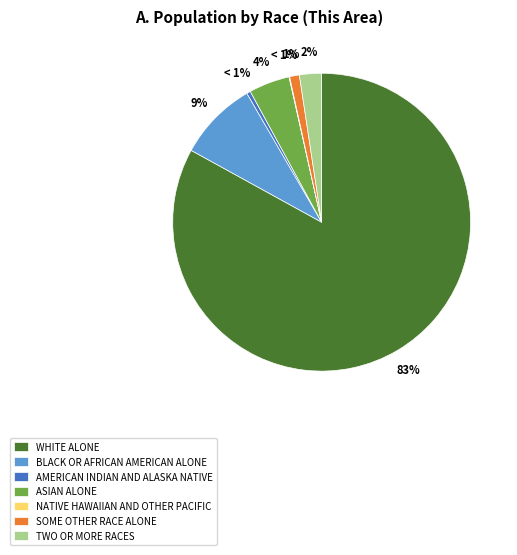

Which slice is the largest?

White alone